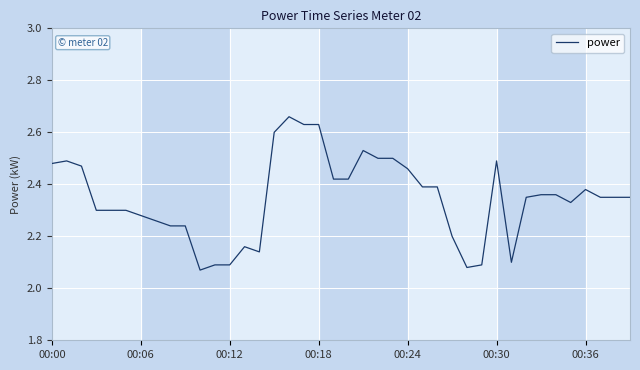

Is this an area chart (filled region under the line)?

No